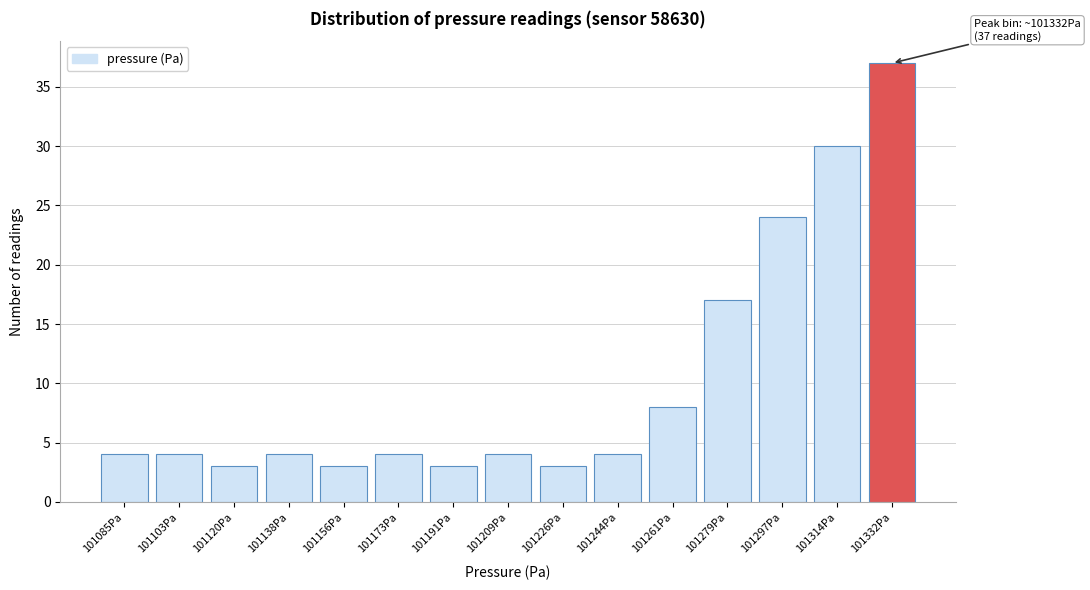

Reading left to right, extract all data points from this chart.

4	4	3	4	3	4	3	4	3	4	8	17	24	30	37